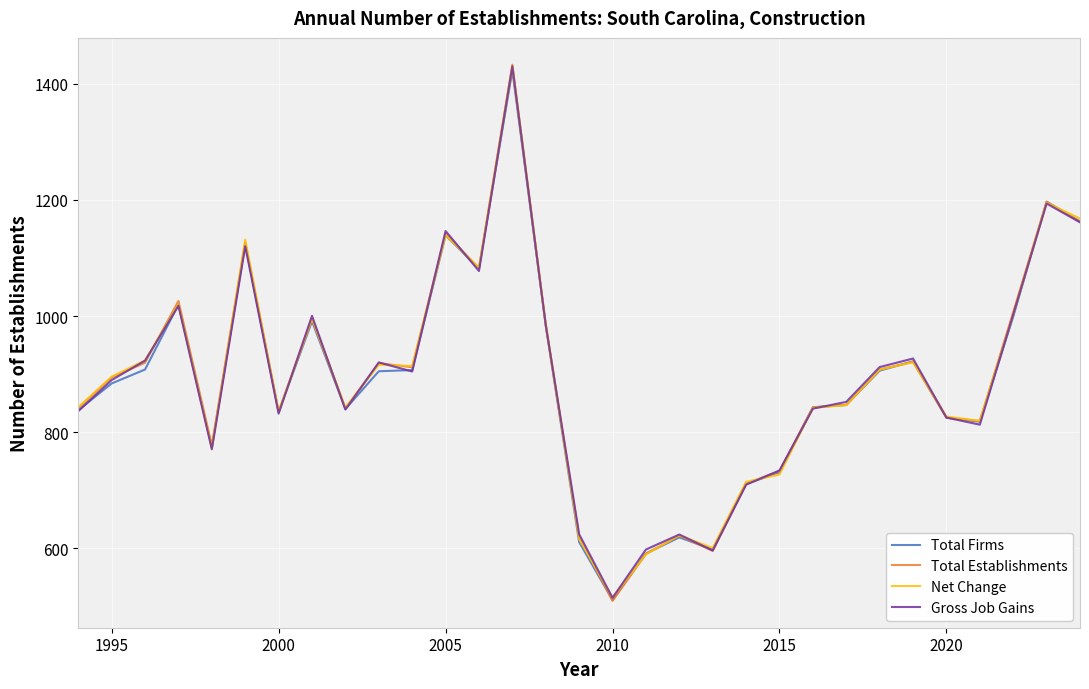

What is the value of the Total Firms point at the 5th from the left?

774.0